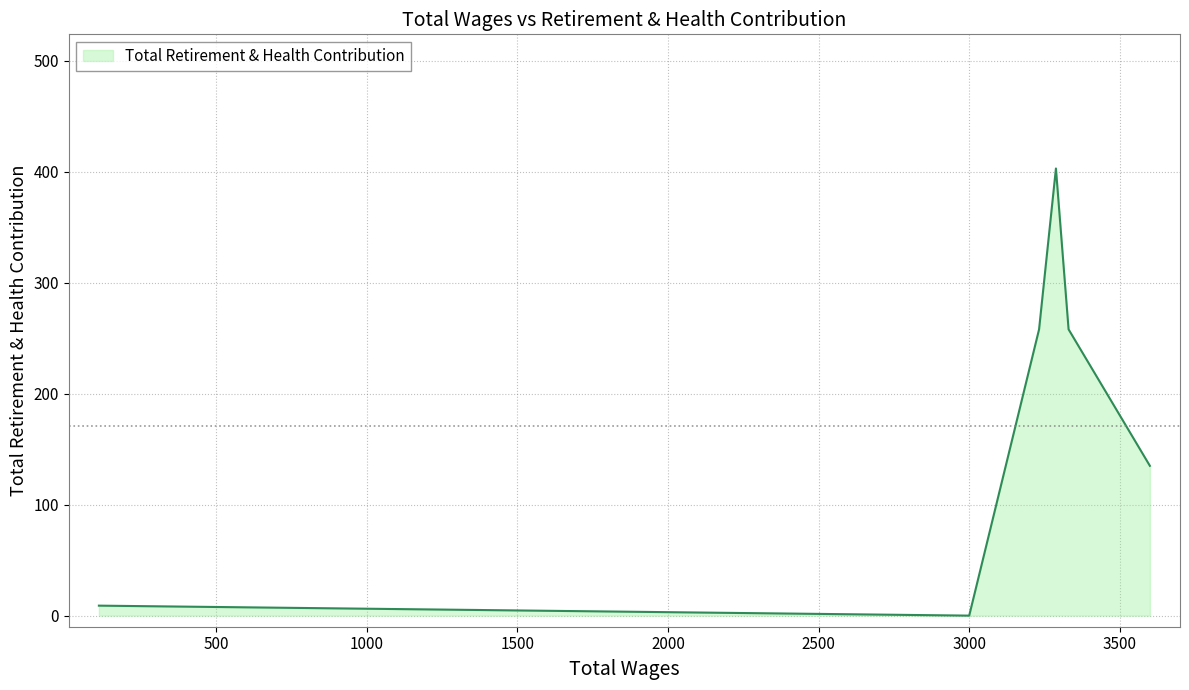

At which category does the chart reach its minimum across all series?

3000.0